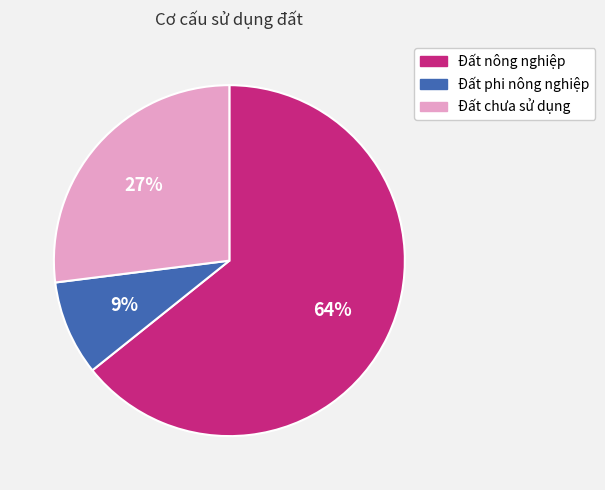

To the nearest percent, what is the combined percentage of Đất chưa sử dụng and Đất nông nghiệp?

91%